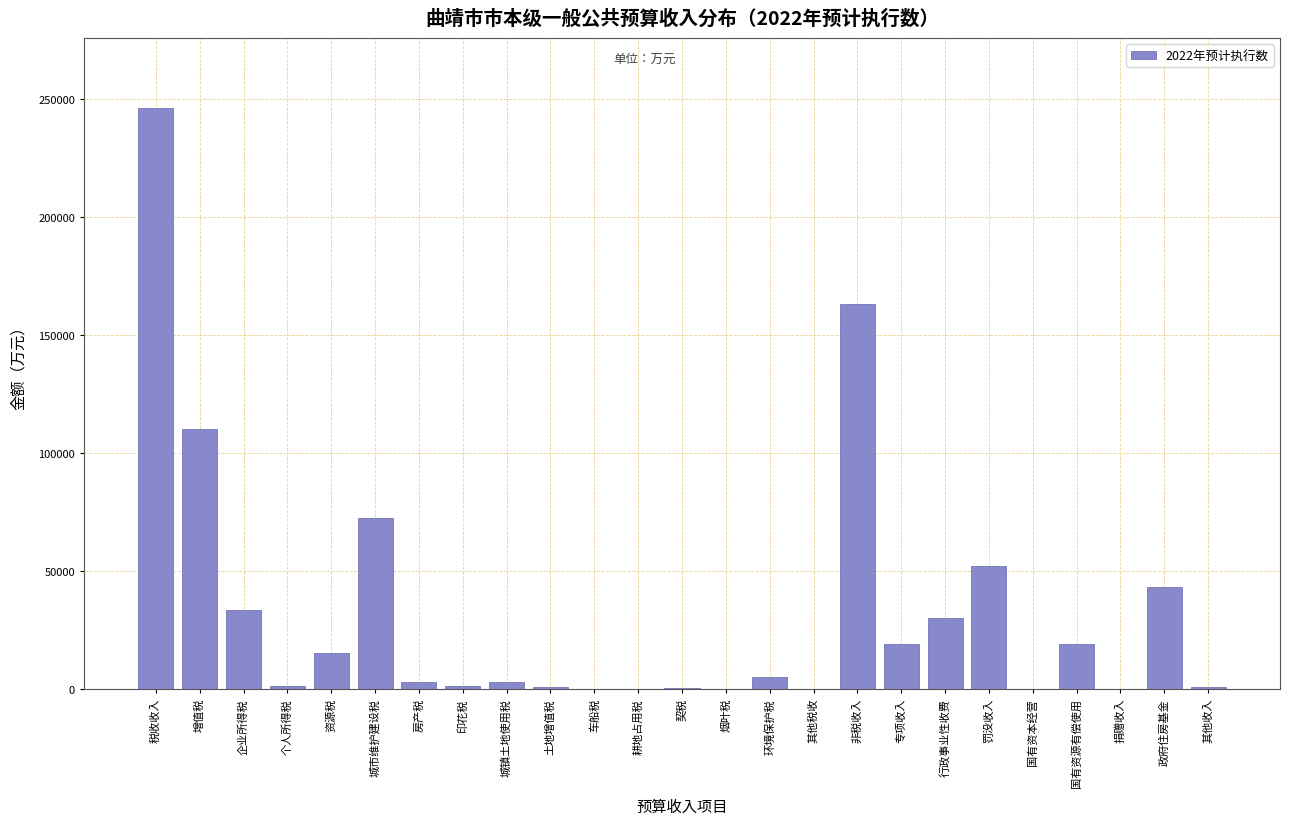

Where is the data nearest to the value 123010?

增值税